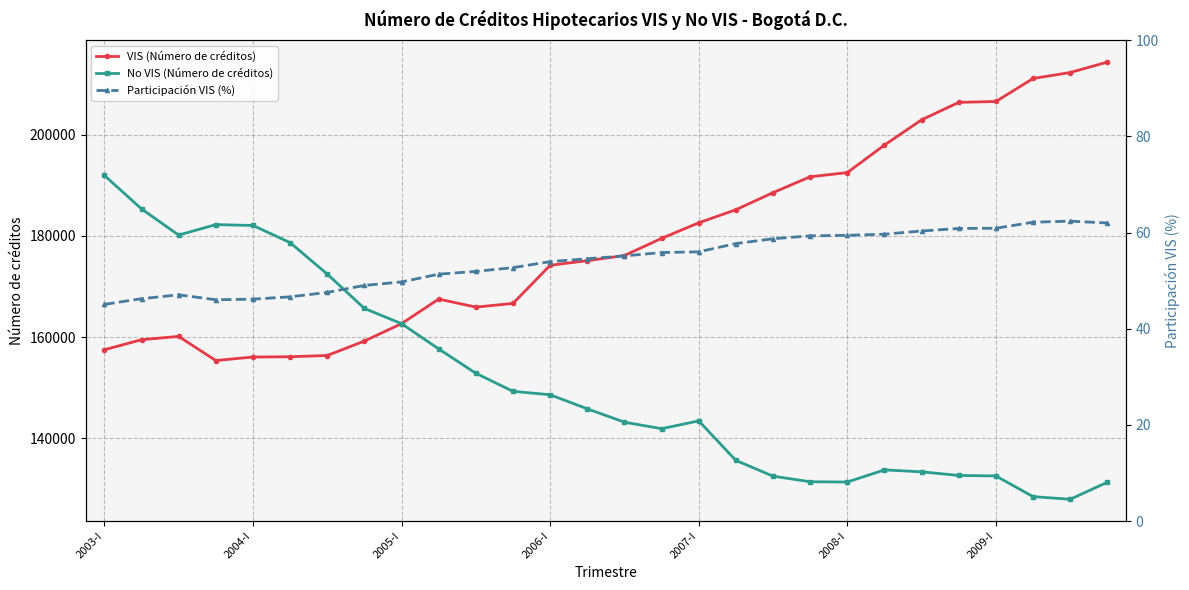

Which series ends up on top after the final intersection of VIS (Número de créditos) and No VIS (Número de créditos)?

VIS (Número de créditos)